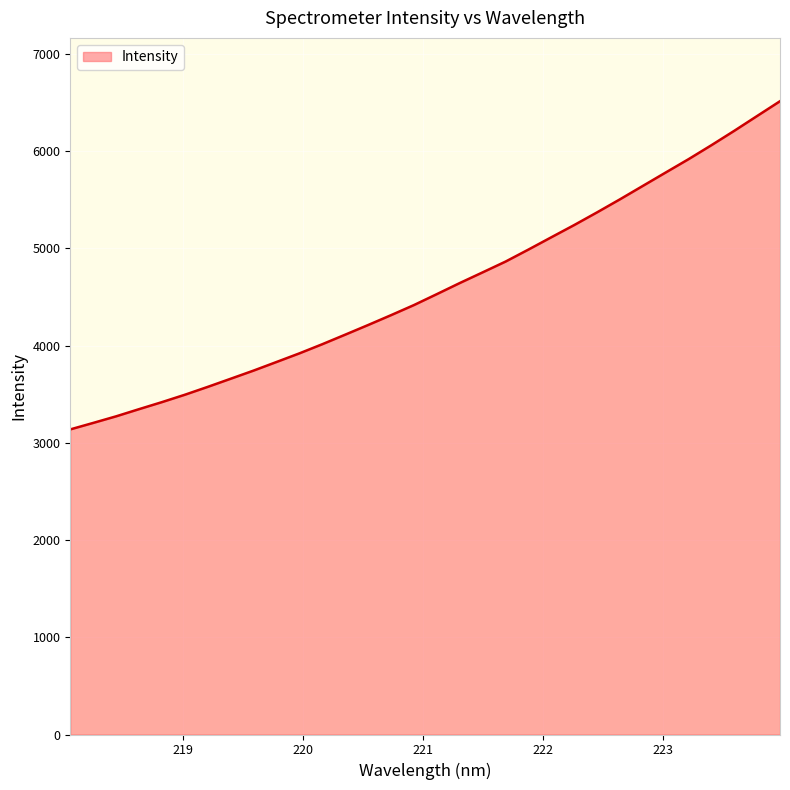

What is the difference between the maximum and minimum values?

3374.9